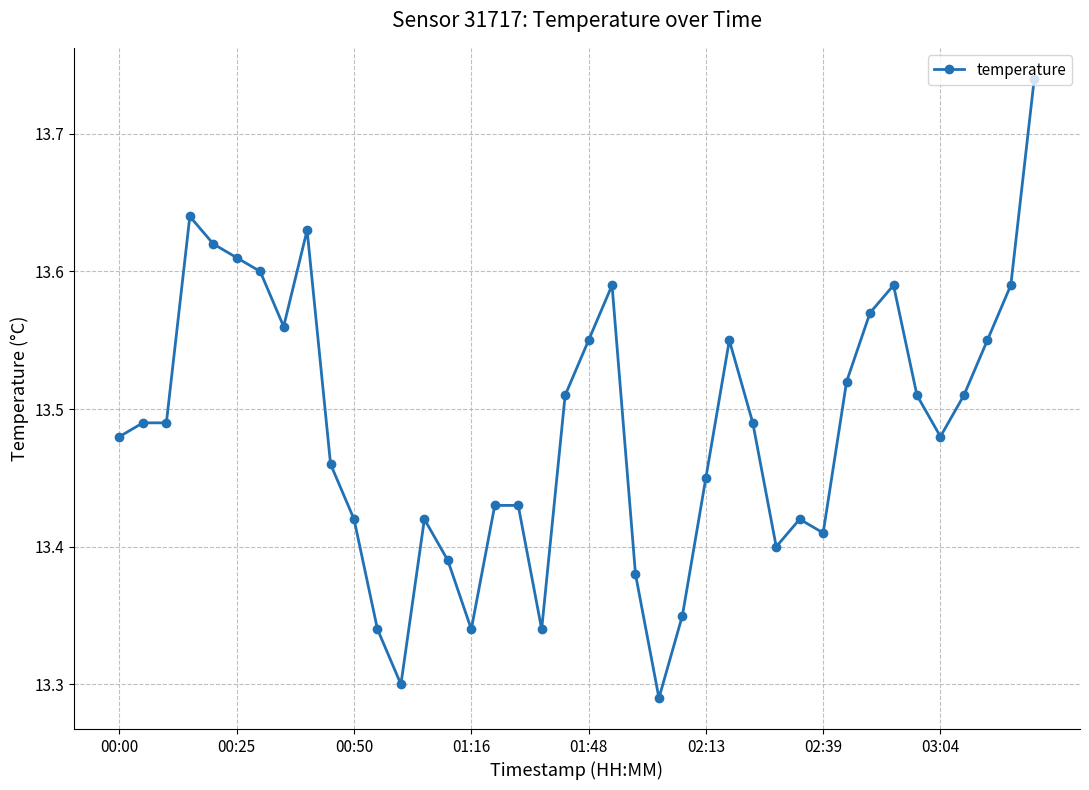

True or false: there are more than 2 points higher than both neighbors.

True